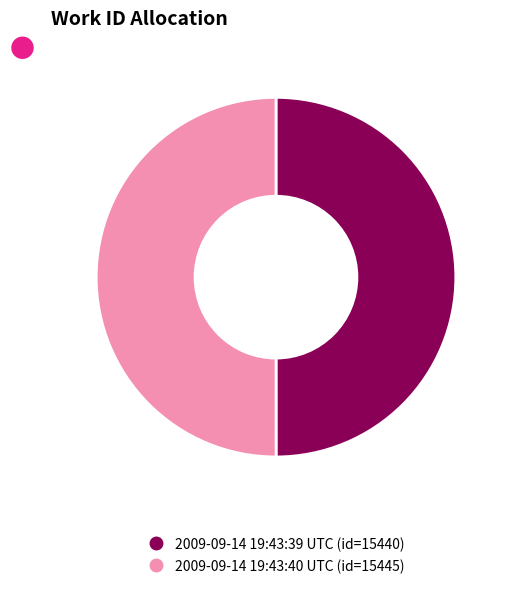

True or false: 2009-09-14 19:43:39 UTC accounts for 50% of the total.

True